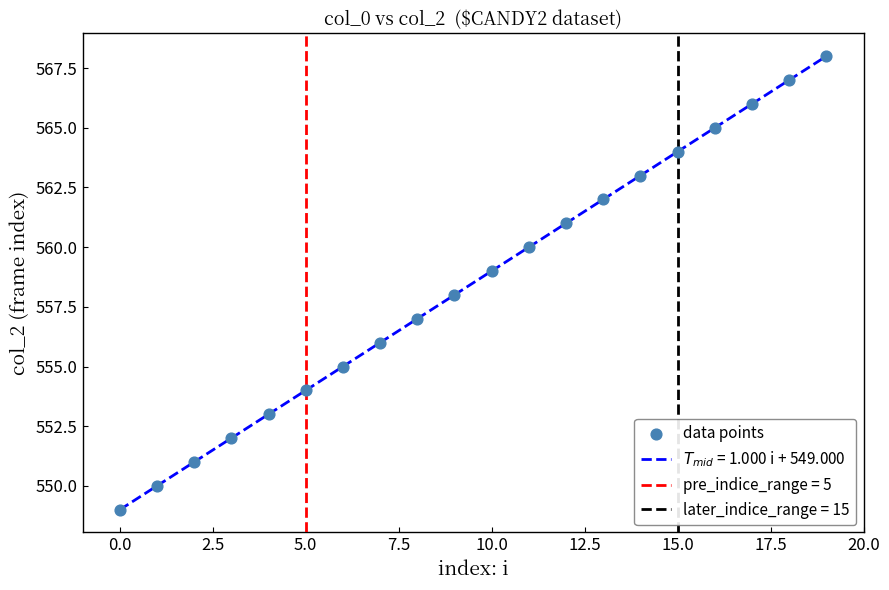

What is the range of Y values (max minus min)?

19